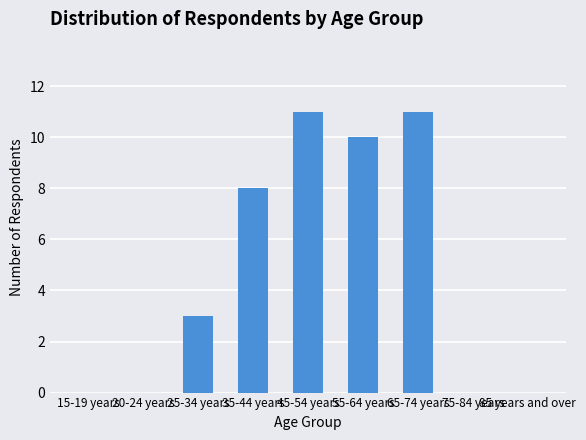

What is the change in value from 45-54 years to 75-84 years?

-11